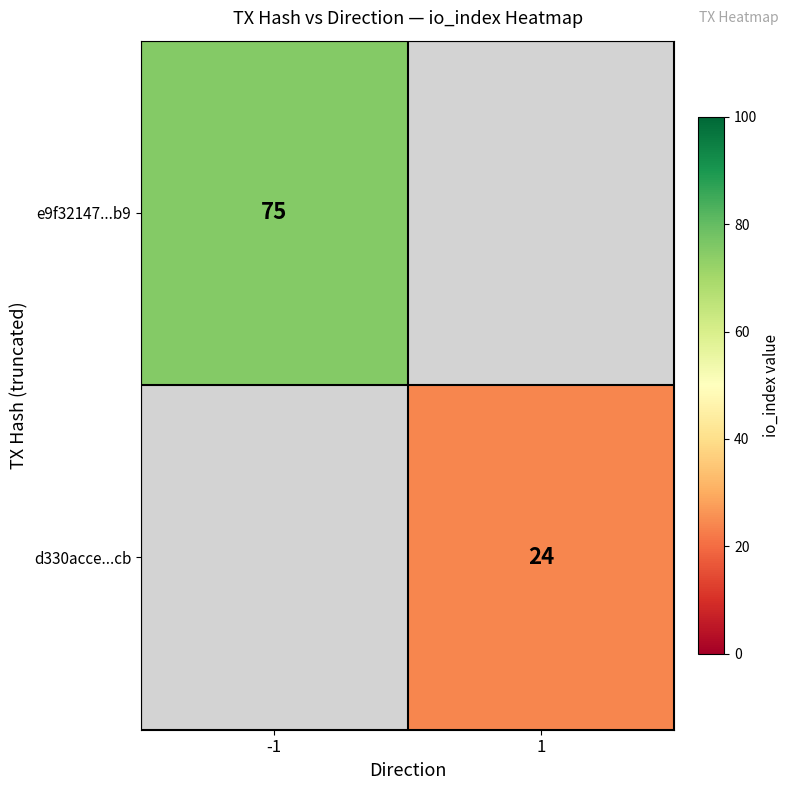

Is it true that d330acce...cb equals 9 at 1?

False